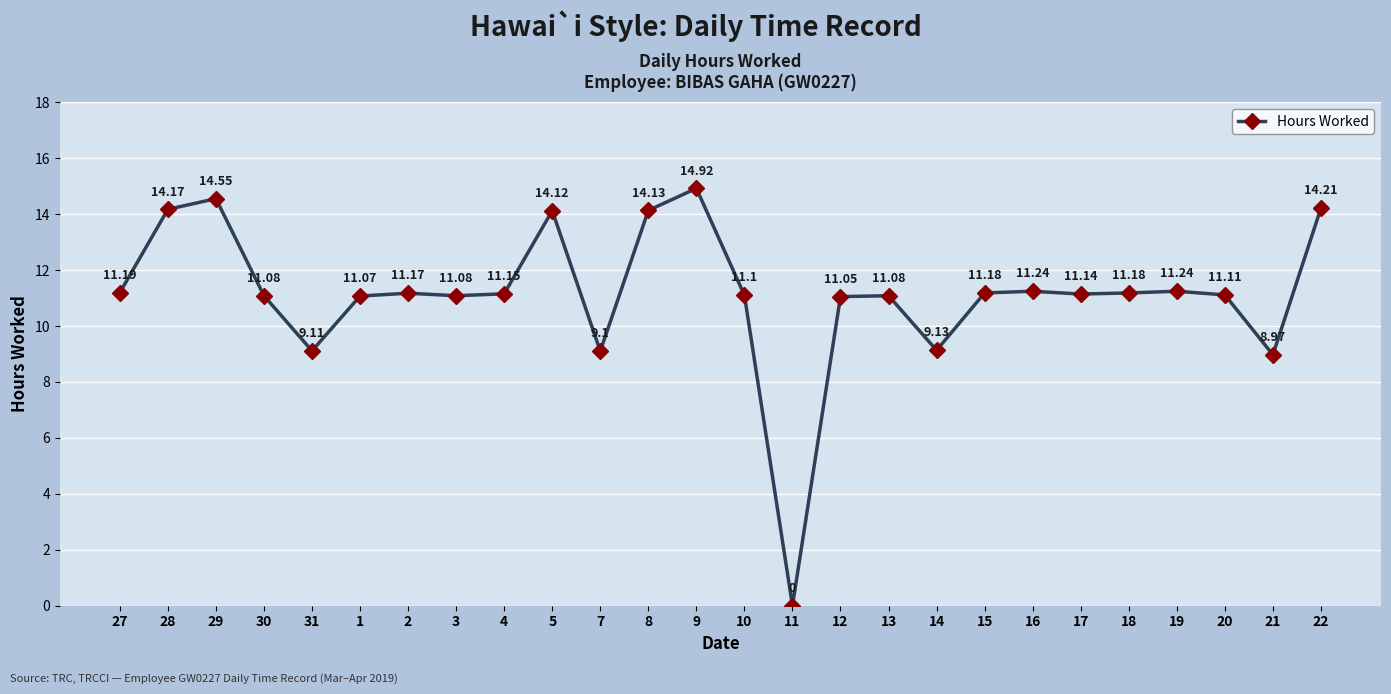

What is the ratio of the value at 10 to the value at 30?

1.0